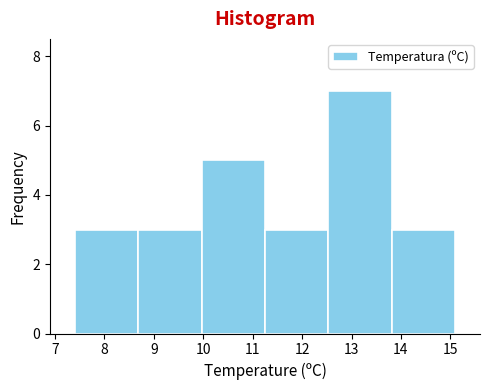

Reading left to right, list every bar in this chart as the range it spans on the x-axis followed by its height. Neither the bar edges nor the heights are printed on the chart, so give them approximately, as read against the axes.

7.4 to 8.7: 3
8.7 to 10.0: 3
10.0 to 11.3: 5
11.3 to 12.5: 3
12.5 to 13.8: 7
13.8 to 15.1: 3